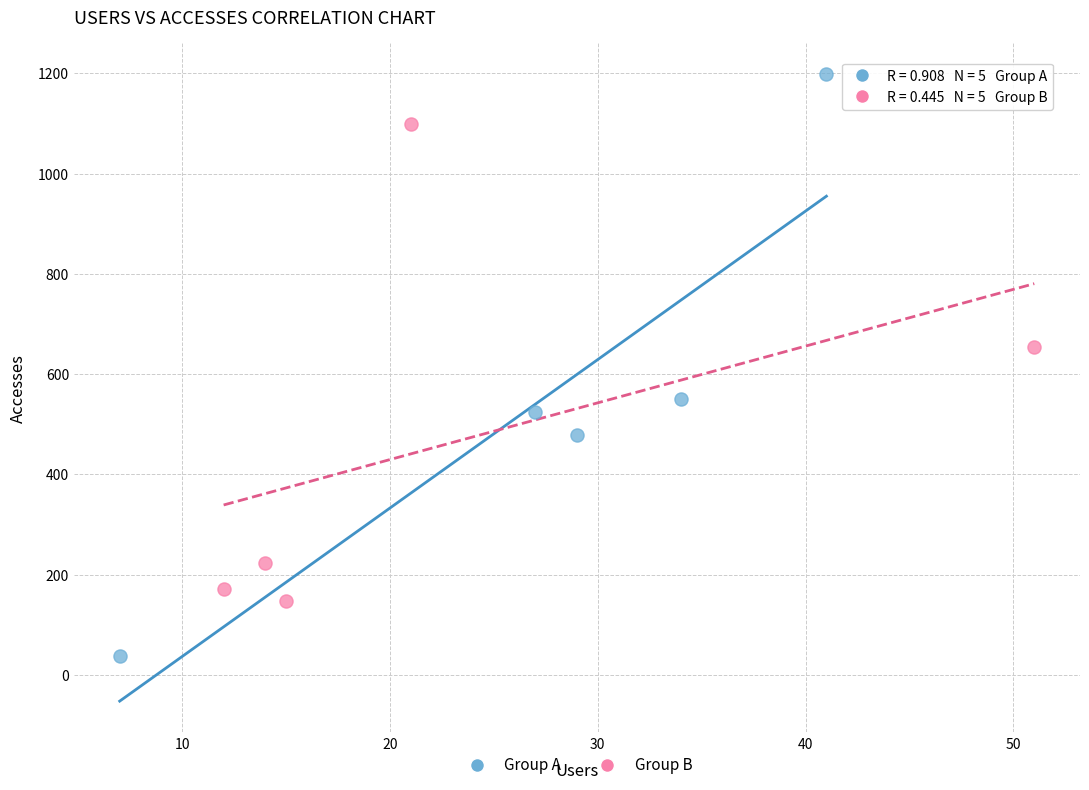

Which series has the widest spread of Y values?

Group A